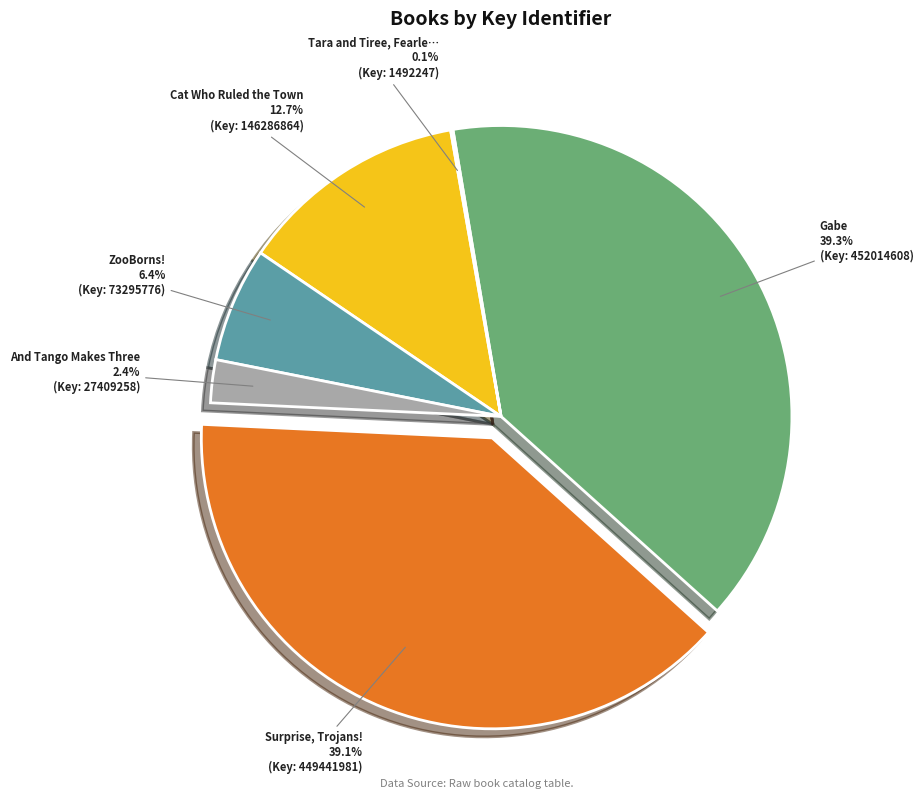

Is there a majority slice in this chart?

No